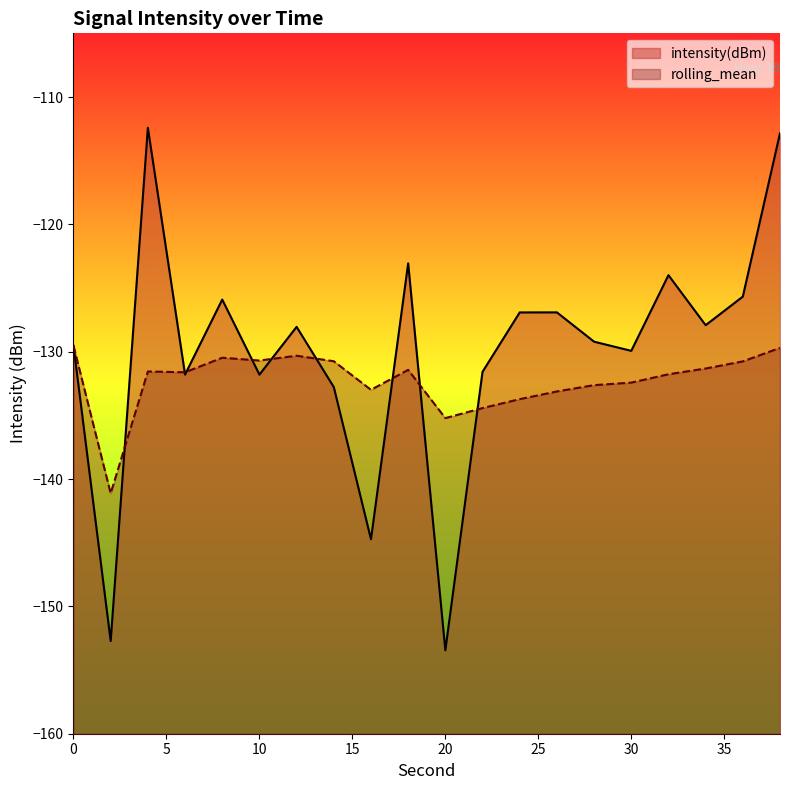

After their last crossing, which series has the higher values: rolling_mean or intensity(dBm)?

intensity(dBm)